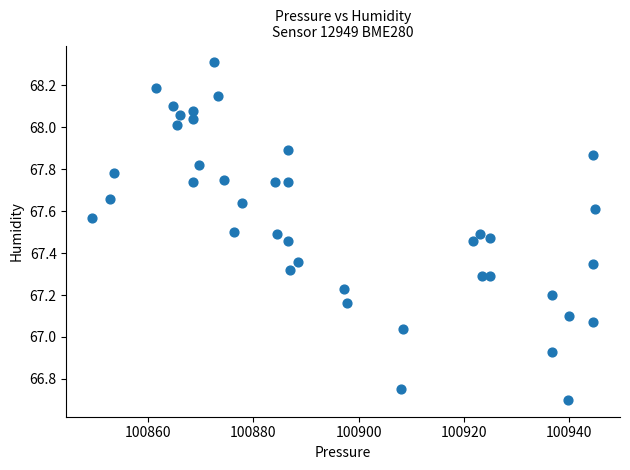

What is the range of X values (max minus min)?

95.6